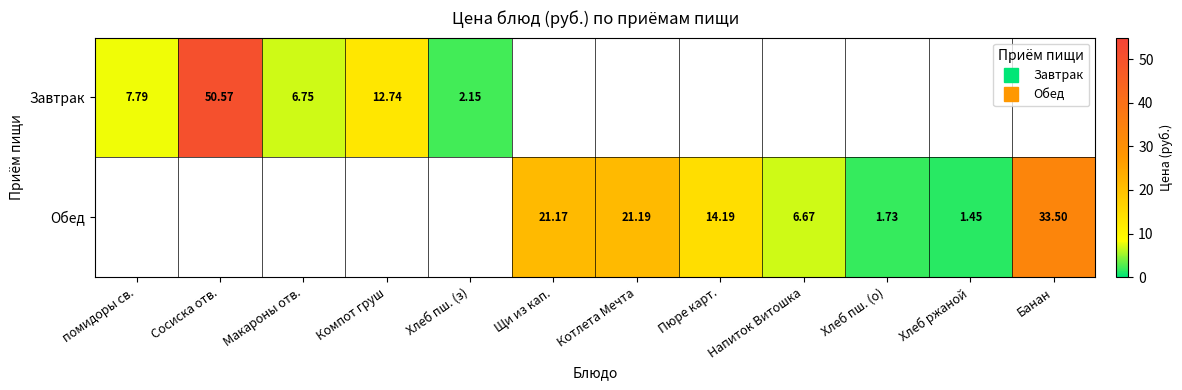

Rank the series by their maximum value, from highest to lowest.

Завтрак, Обед